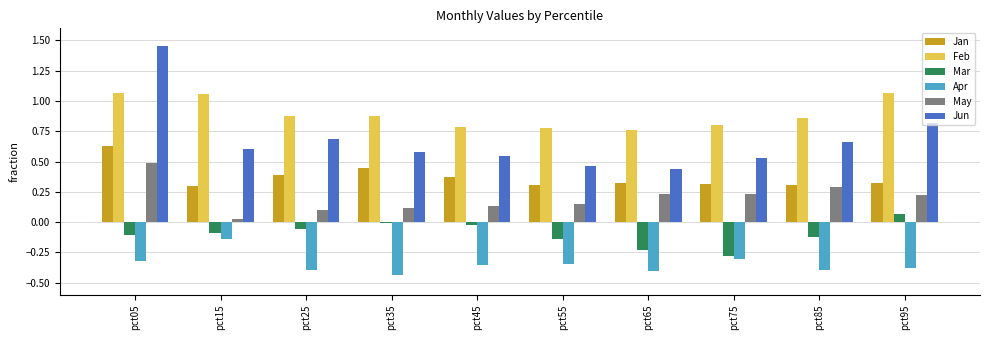

What is the sum of all Apr values?

-3.5